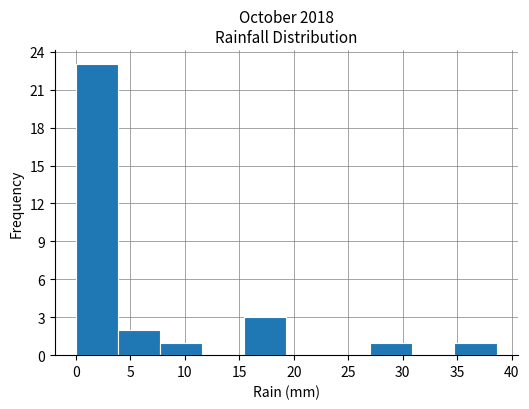

Over which range of the x-axis is the bar tallest?

0.0 to 4.0